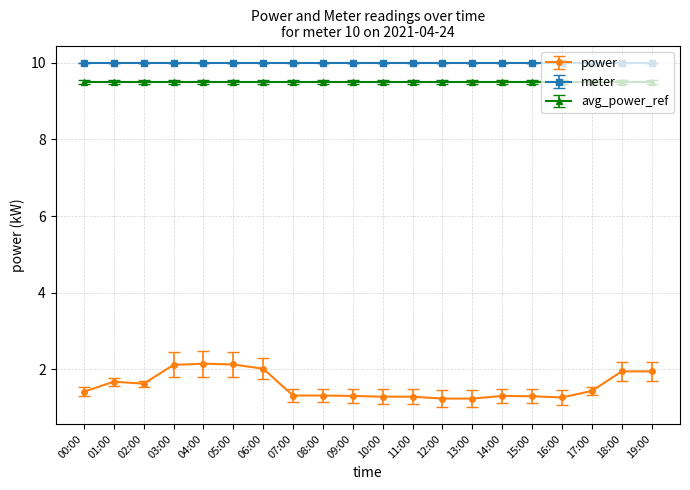

What is the minimum value for meter?

10.0